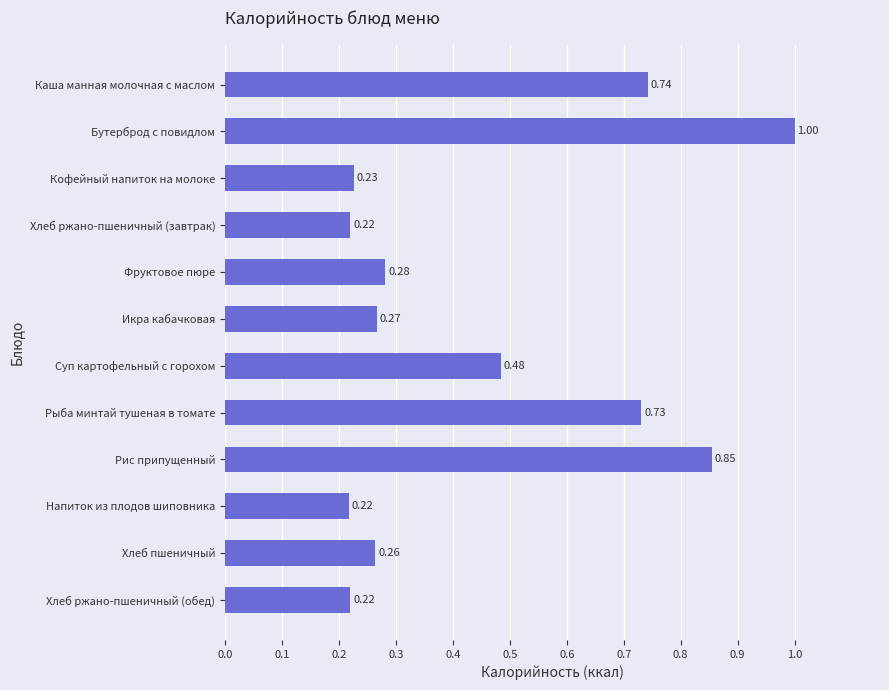

What is the label of the 2nd bar from the top?

Бутерброд с повидлом